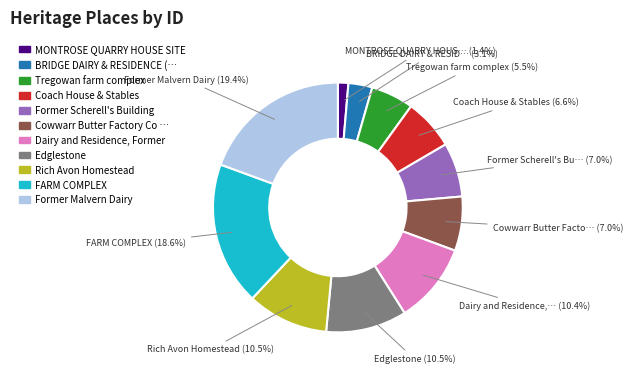

Does any single category account for the majority?

No